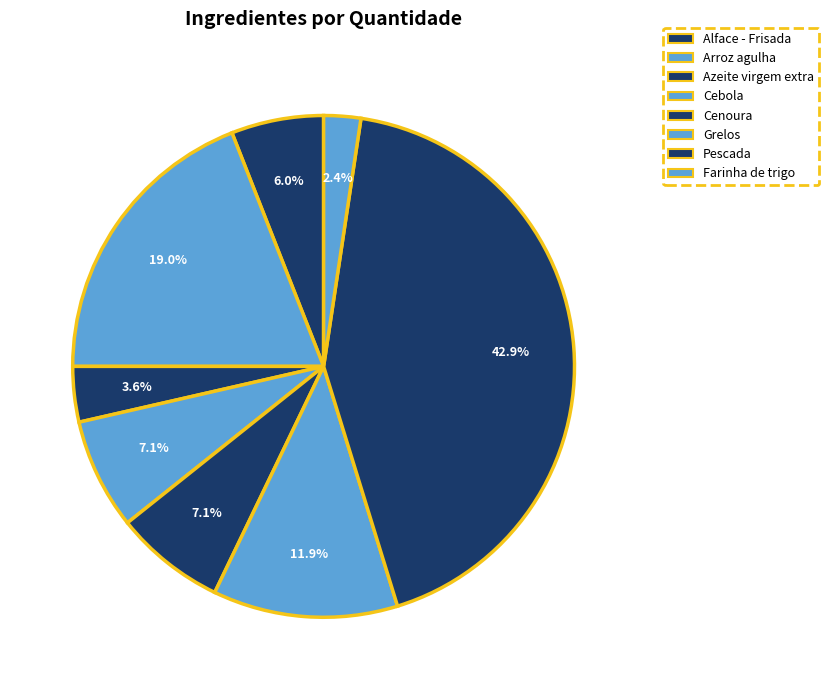

Is there a majority slice in this chart?

No